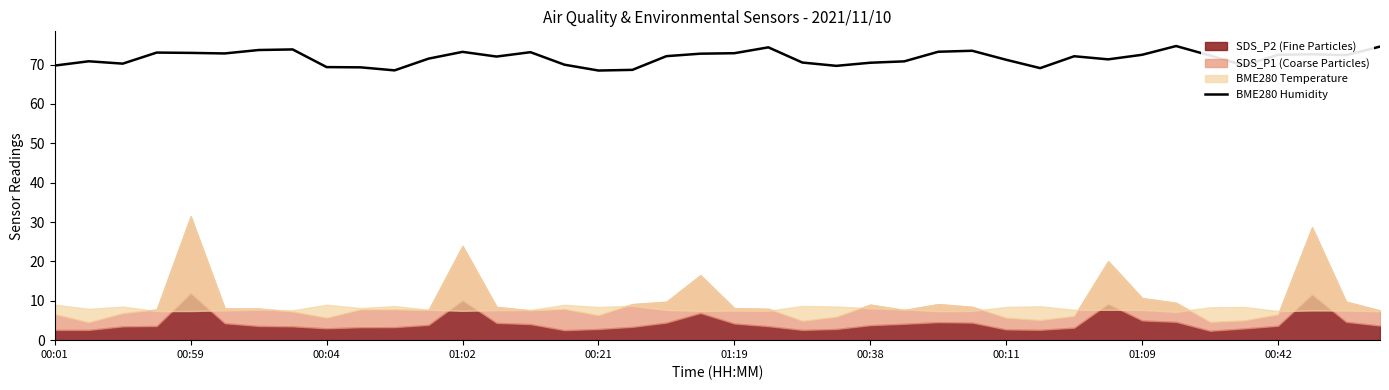

What is the minimum value for BME280 Humidity?

68.5